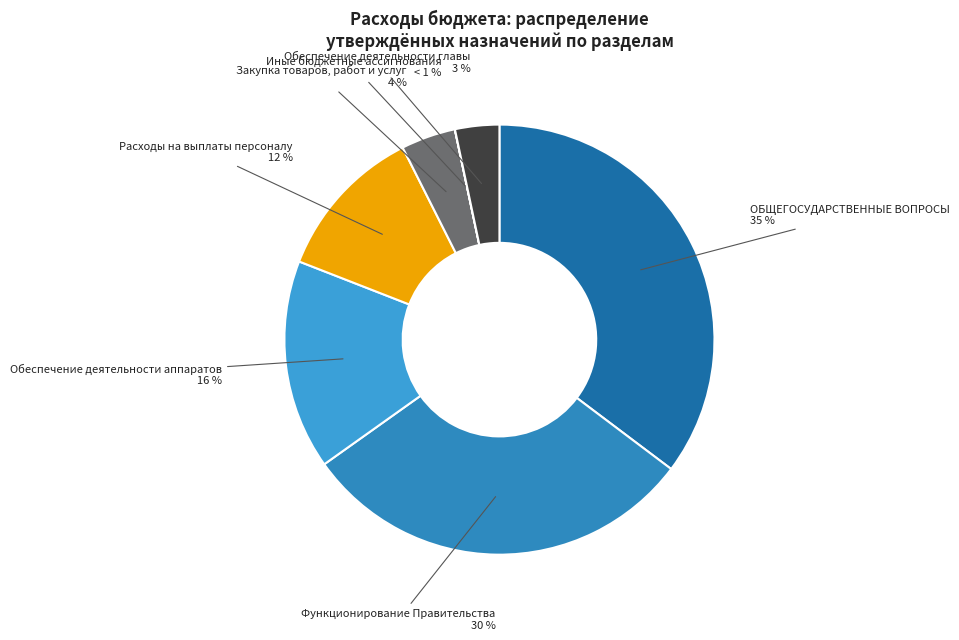

To the nearest percent, what is the average slice percentage?

14%